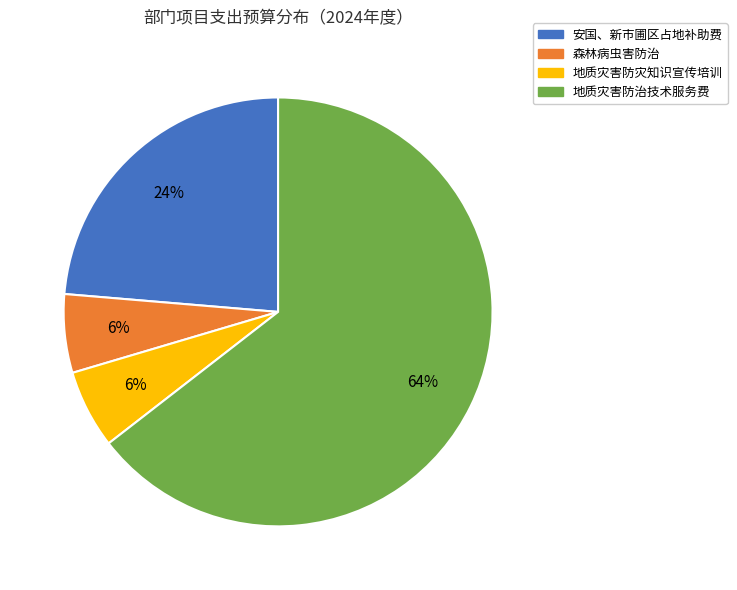

Is 森林病虫害防治 the majority of the pie?

No